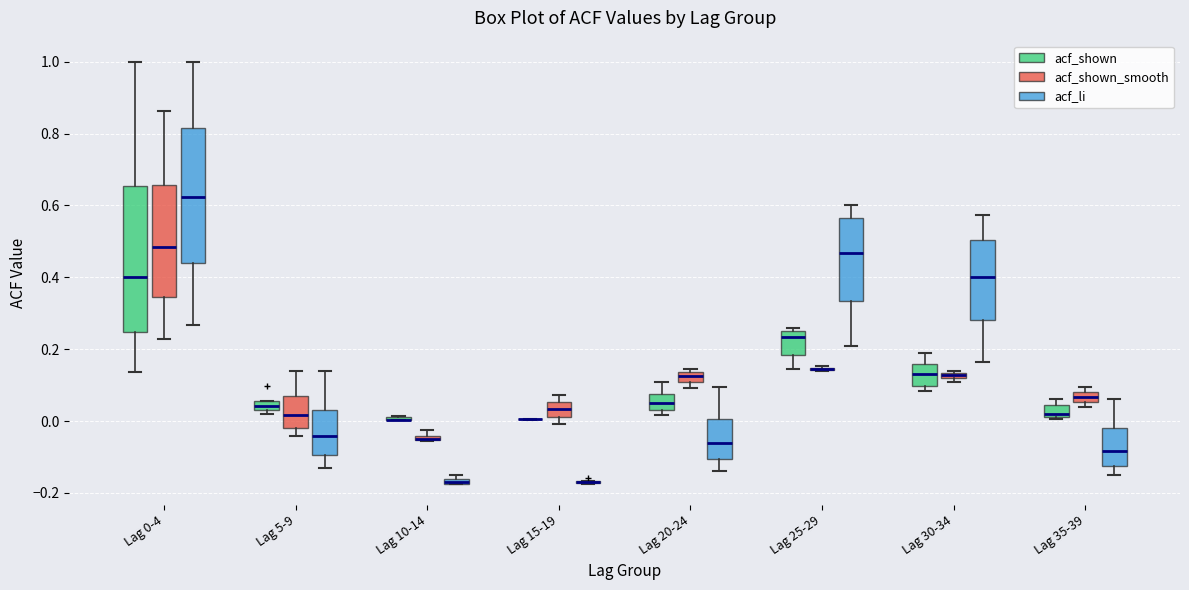

Which box is the tallest, from its lower edge to its upper edge?

Lag 0-4 (acf_shown)